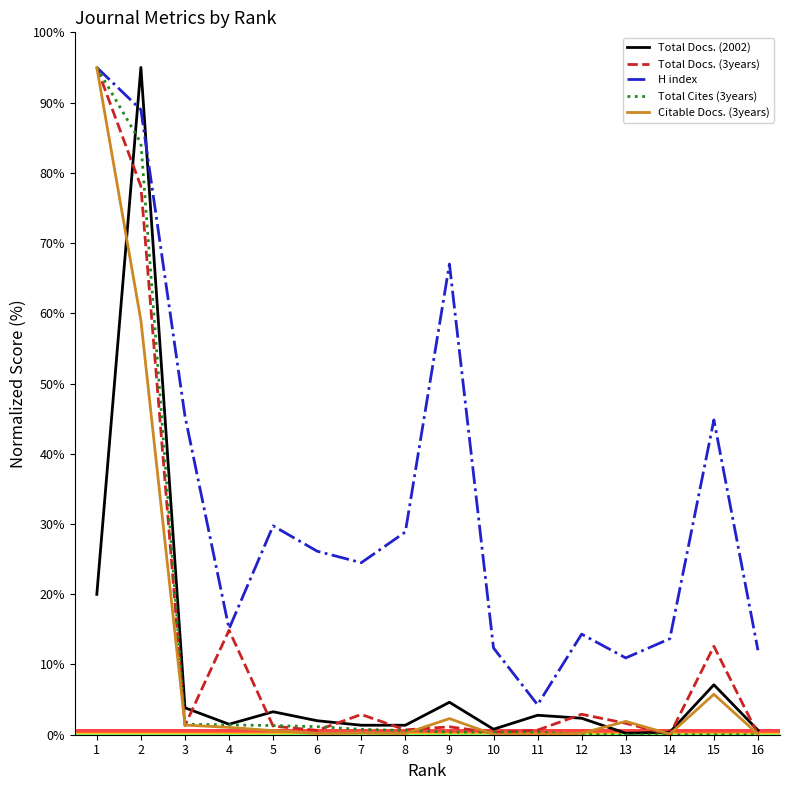

Between 5 and 14, which series saw the biggest shift?

H index